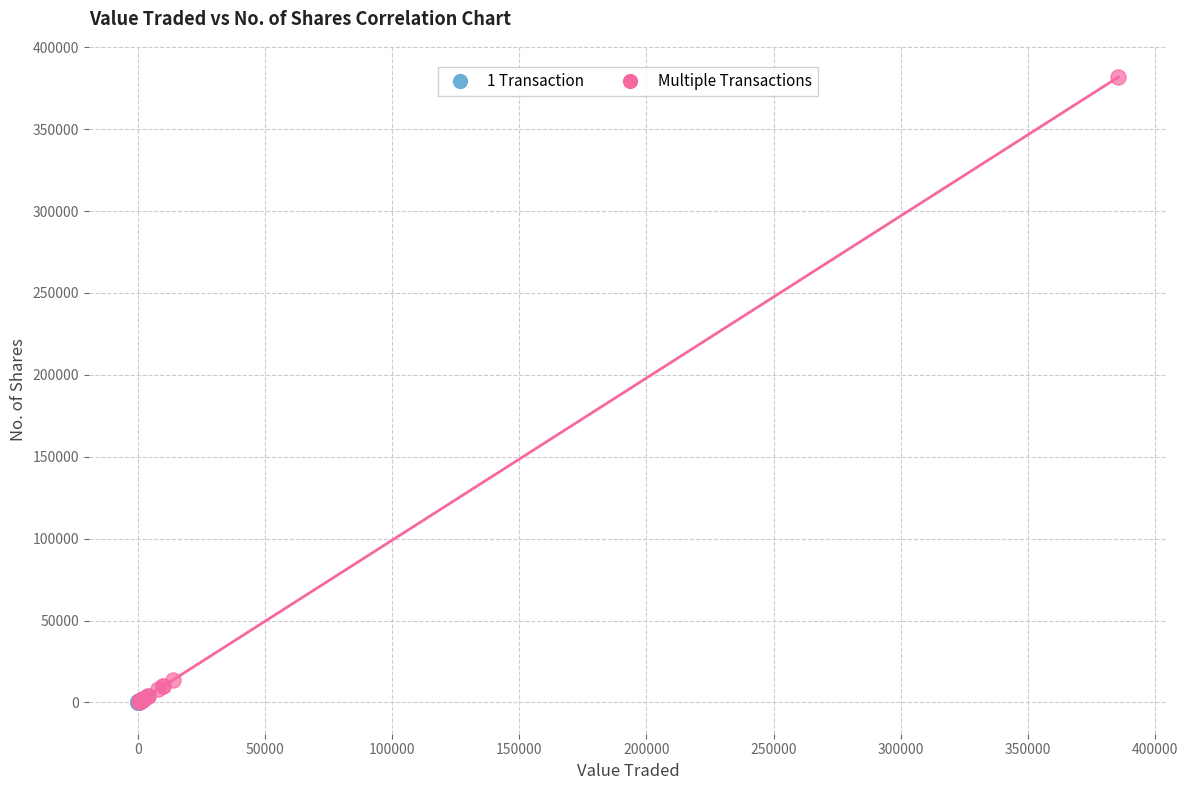

Which series reaches the maximum Y coordinate?

Multiple Transactions